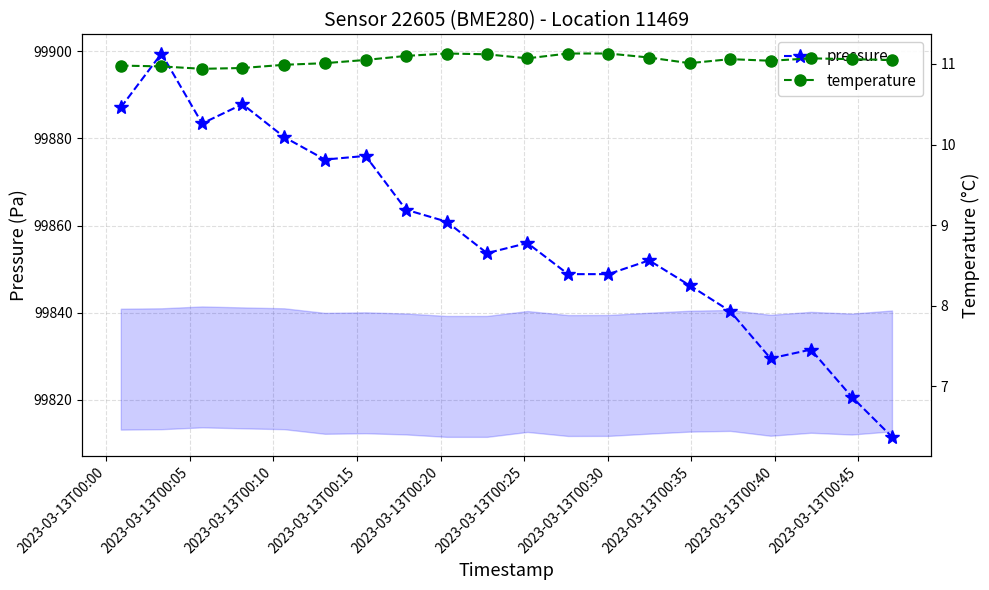

What is the average value of the temperature series?

11.0